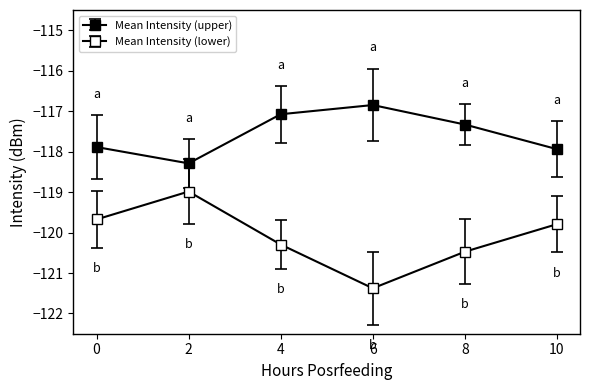

How many values in the Mean Intensity (lower) series are below -119?

5